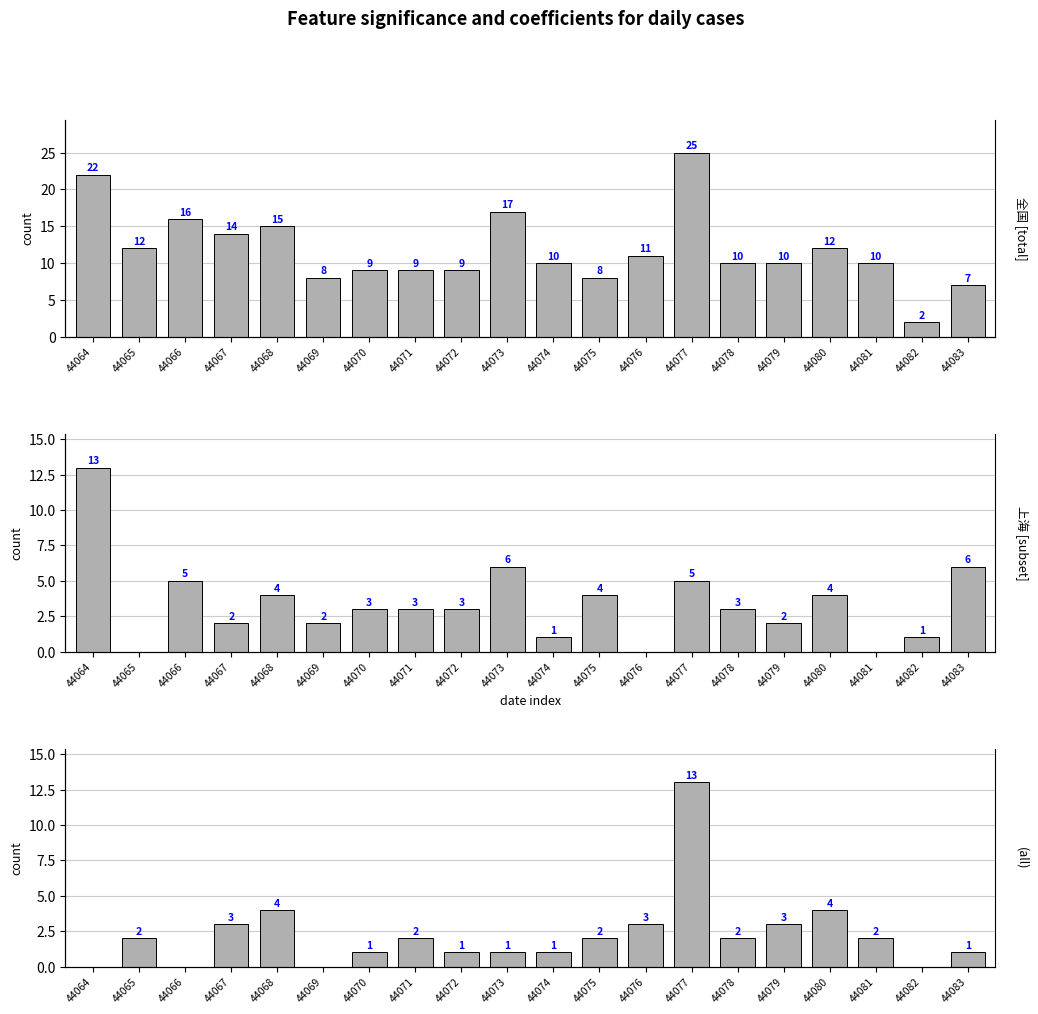

What is the difference between the 広東 values at 44075 and 44068?

2